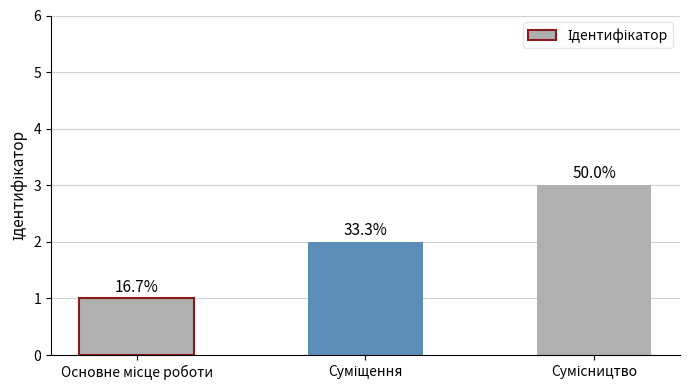

Does the chart contain any negative values?

No